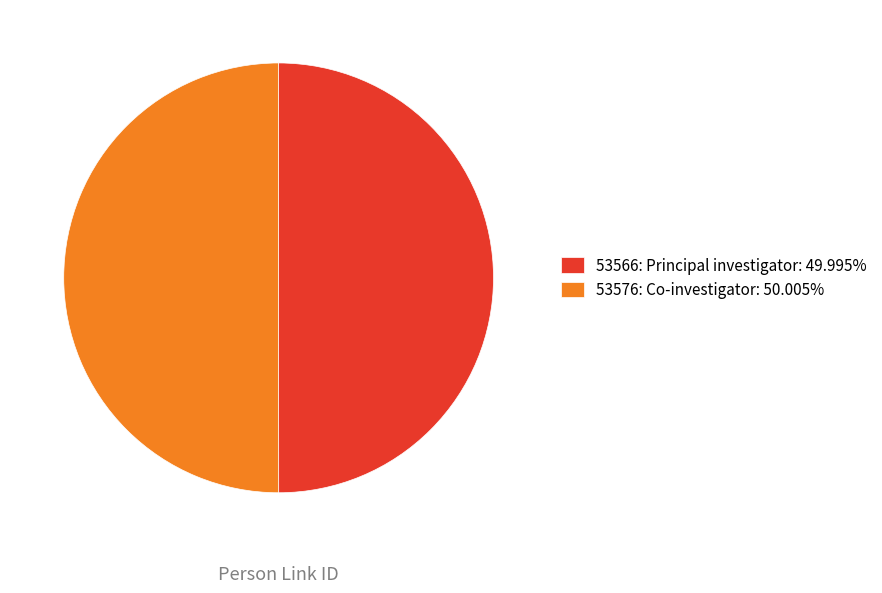

True or false: 53576 accounts for 37% of the total.

False